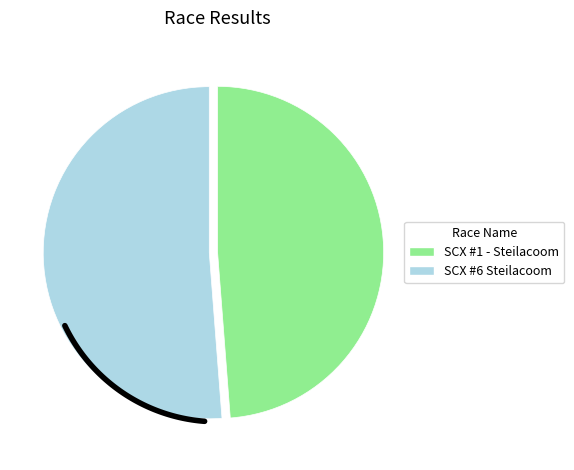

Approximately how many times larger is the value at SCX #6 Steilacoom compared to SCX #1 - Steilacoom?

1.1